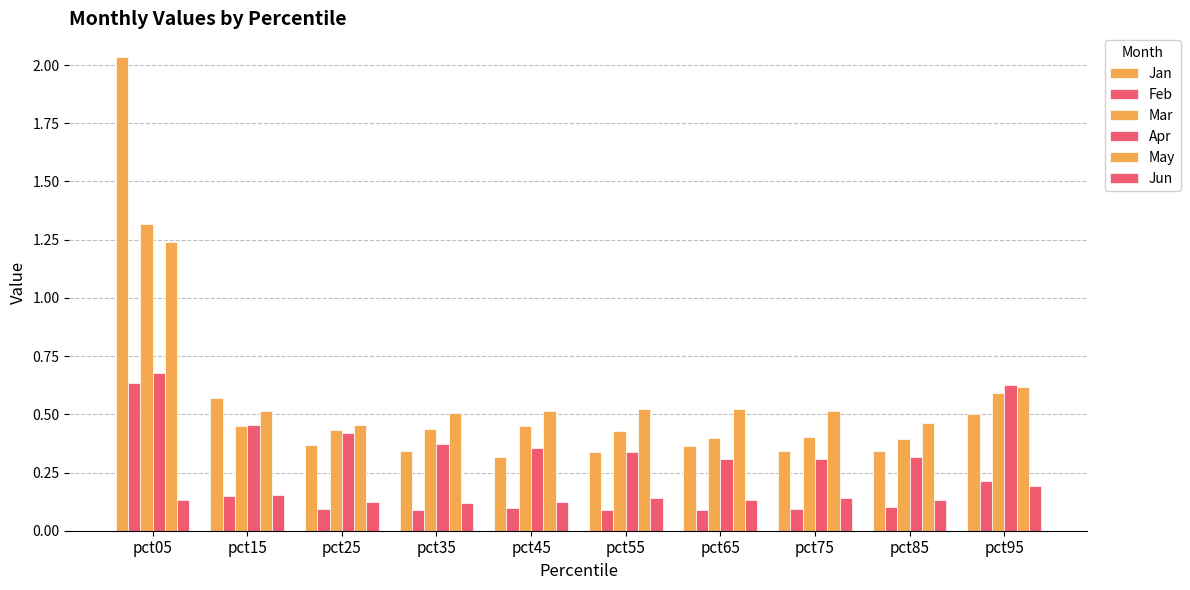

How many series are shown in this chart?

6